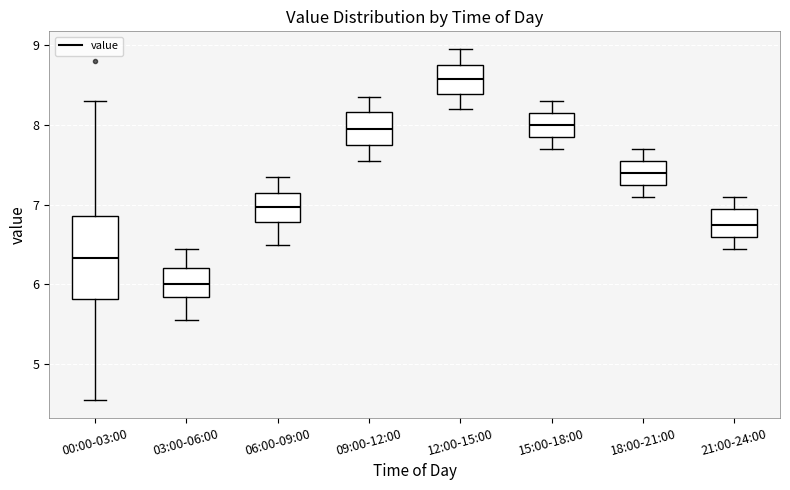

Reading left to right, transcribe this box plot: for each box, give where its median line is, the range the box spans, and where its two whiskers end, as read against the y-axis. The values are not printed on the chart, so give them approximately, as read against the axis.

00:00-03:00: median 6.3, box 5.8 to 6.9, whiskers 4.6 to 8.3
03:00-06:00: median 6.0, box 5.8 to 6.2, whiskers 5.6 to 6.5
06:00-09:00: median 7.0, box 6.8 to 7.2, whiskers 6.5 to 7.4
09:00-12:00: median 8.0, box 7.8 to 8.2, whiskers 7.6 to 8.4
12:00-15:00: median 8.6, box 8.4 to 8.8, whiskers 8.2 to 9.0
15:00-18:00: median 8.0, box 7.9 to 8.2, whiskers 7.7 to 8.3
18:00-21:00: median 7.4, box 7.3 to 7.6, whiskers 7.1 to 7.7
21:00-24:00: median 6.8, box 6.6 to 7.0, whiskers 6.5 to 7.1